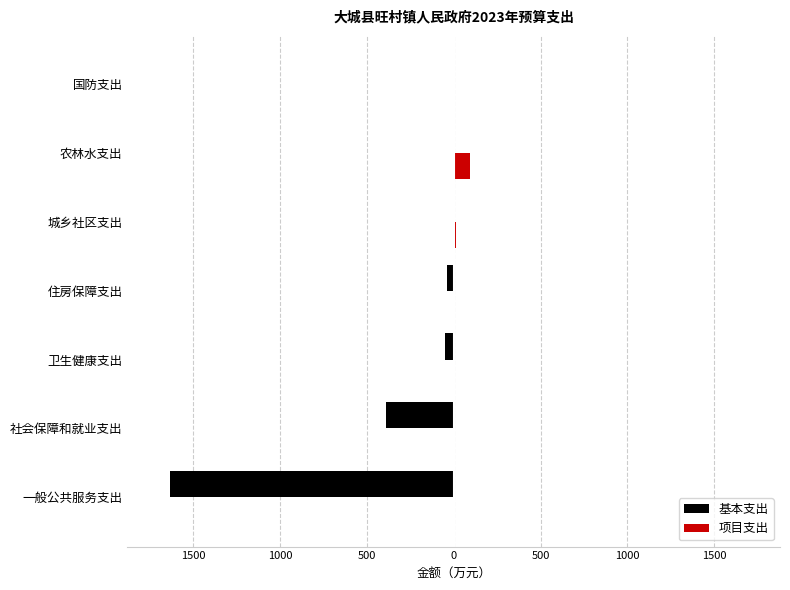

What is the value of the 基本支出 bar at the 4th from the left?

-38.4